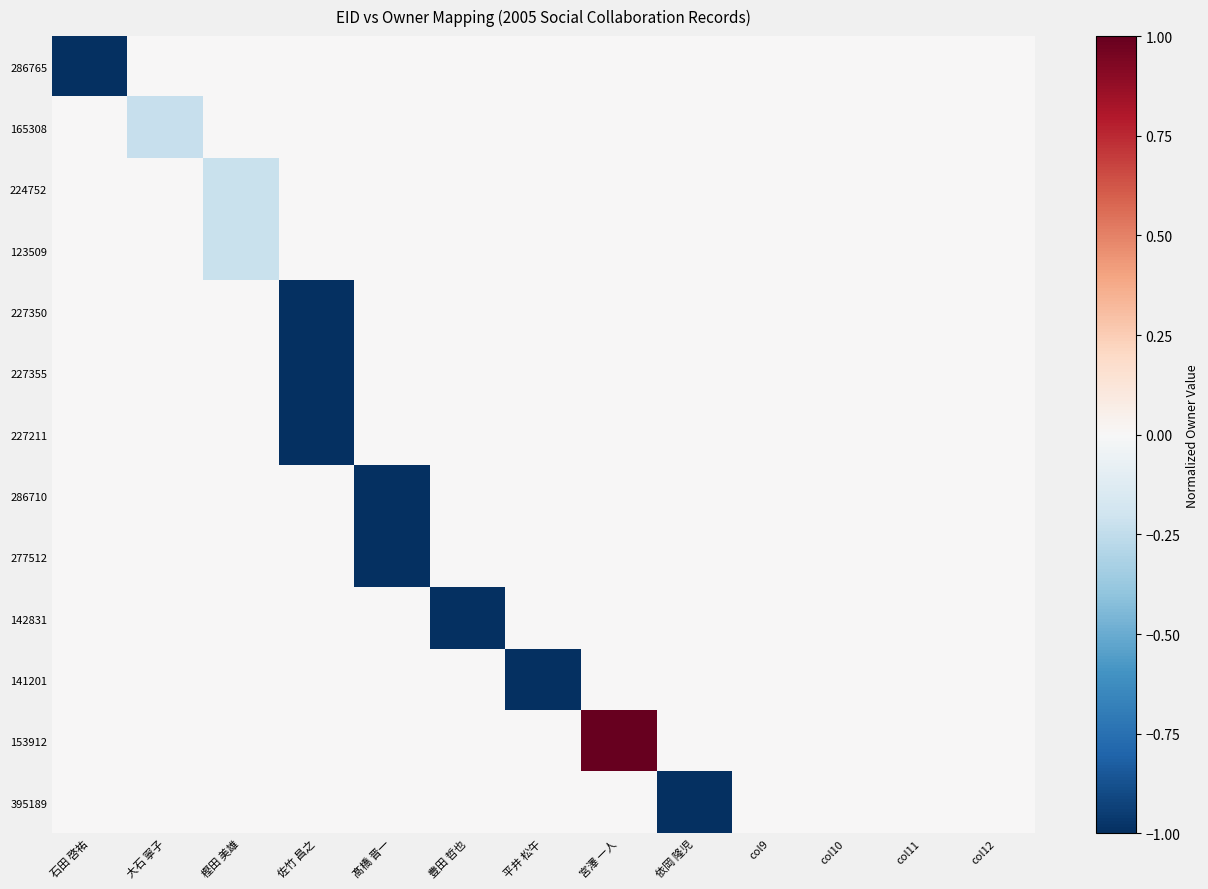

Rank the series by their maximum value, from highest to lowest.

153912, 286765, 165308, 224752, 123509, 227350, 227355, 227211, 286710, 277512, 142831, 141201, 395189